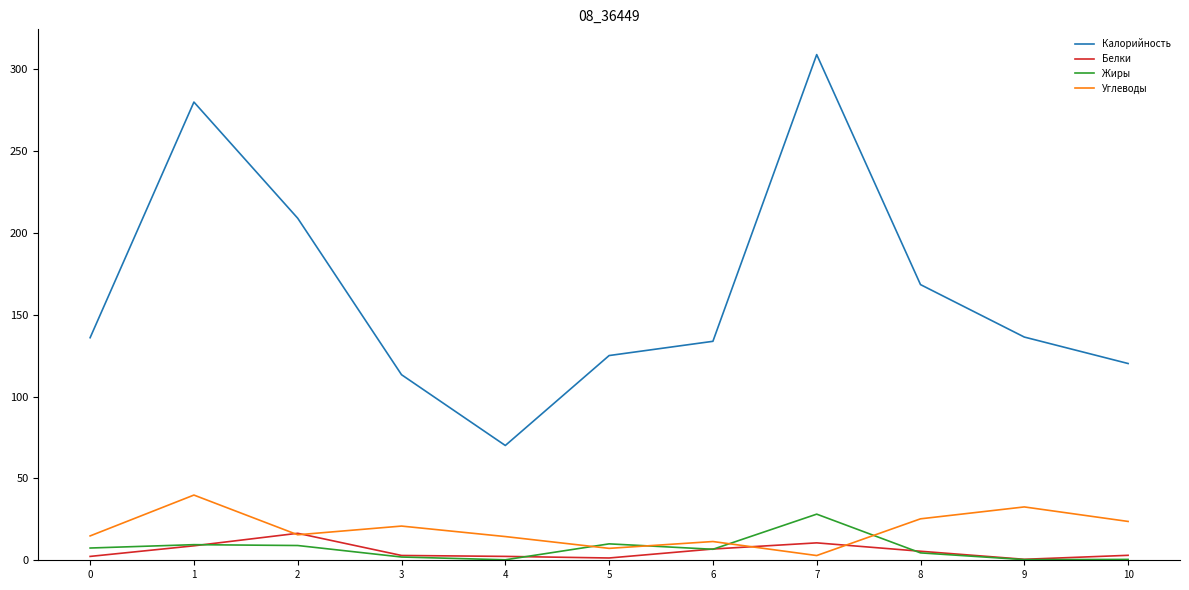

Which series has the widest spread of values?

Калорийность